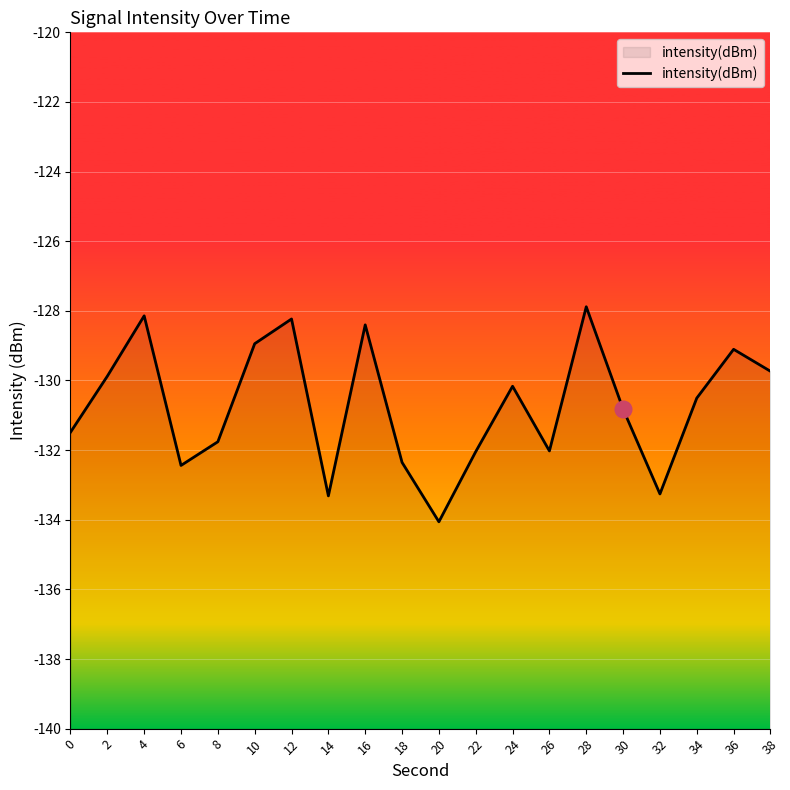

What is the sum of the values at 14 and 0?

-264.8